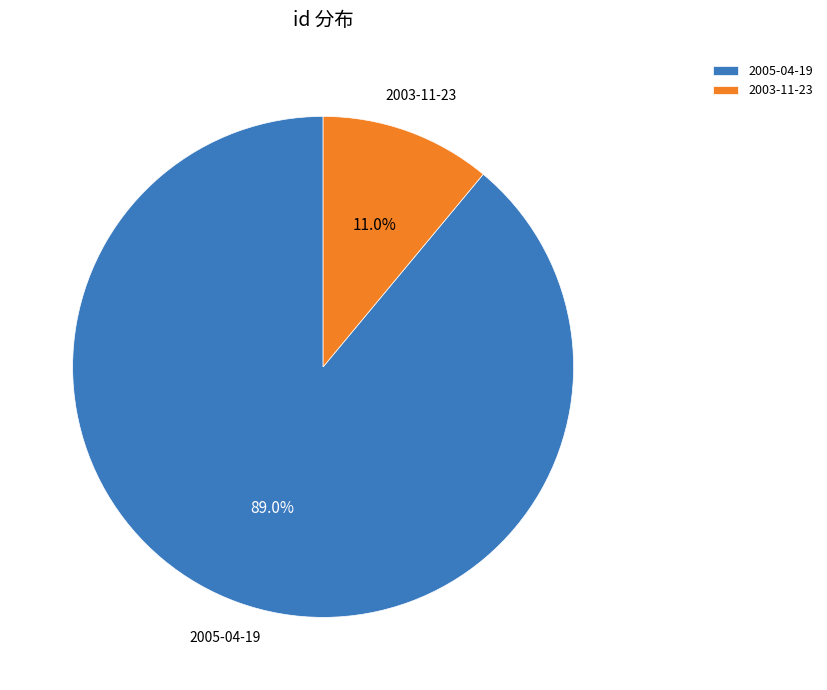

How many slices are in this pie chart?

2